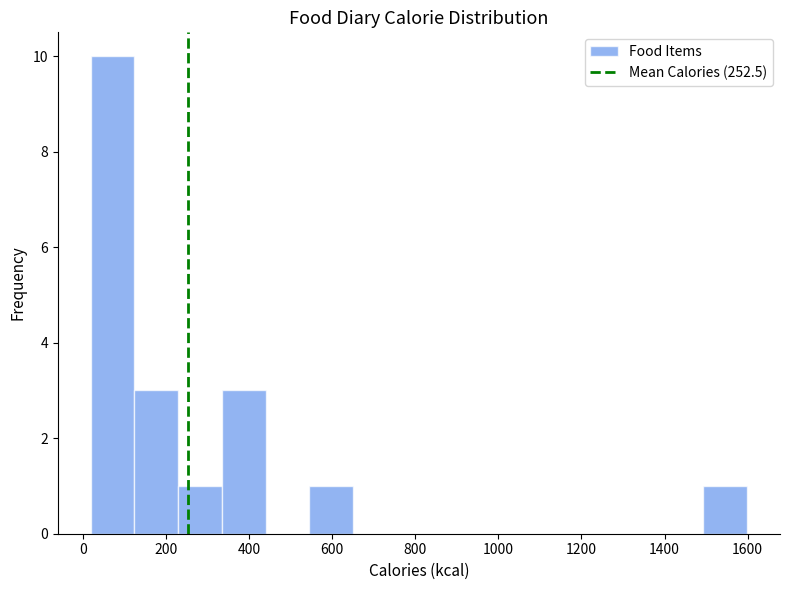

Over which range of the x-axis is the bar tallest?

20 to 120